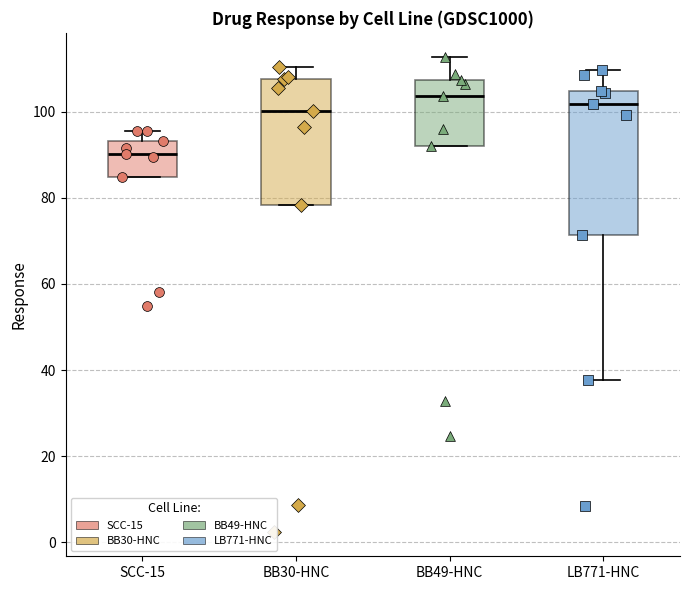

Reading left to right, transcribe this box plot: for each box, give where its median line is, the range the box spans, and where its two whiskers end, as read against the y-axis. The values are not printed on the chart, so give them approximately, as read against the axis.

SCC-15: median 90, box 84 to 94, whiskers 84 to 96
BB30-HNC: median 100, box 78 to 108, whiskers 78 to 110
BB49-HNC: median 104, box 92 to 108, whiskers 92 to 112
LB771-HNC: median 102, box 72 to 104, whiskers 38 to 110